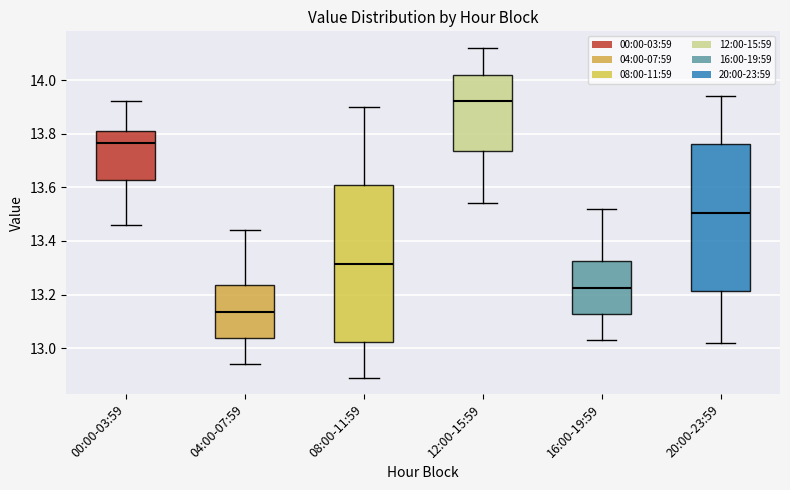

Which box has the lowest median line?

04:00-07:59